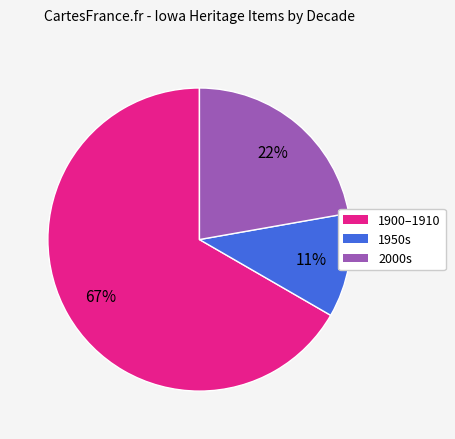

Rank the categories by value from lowest to highest.

1950s, 2000s, 1900–1910